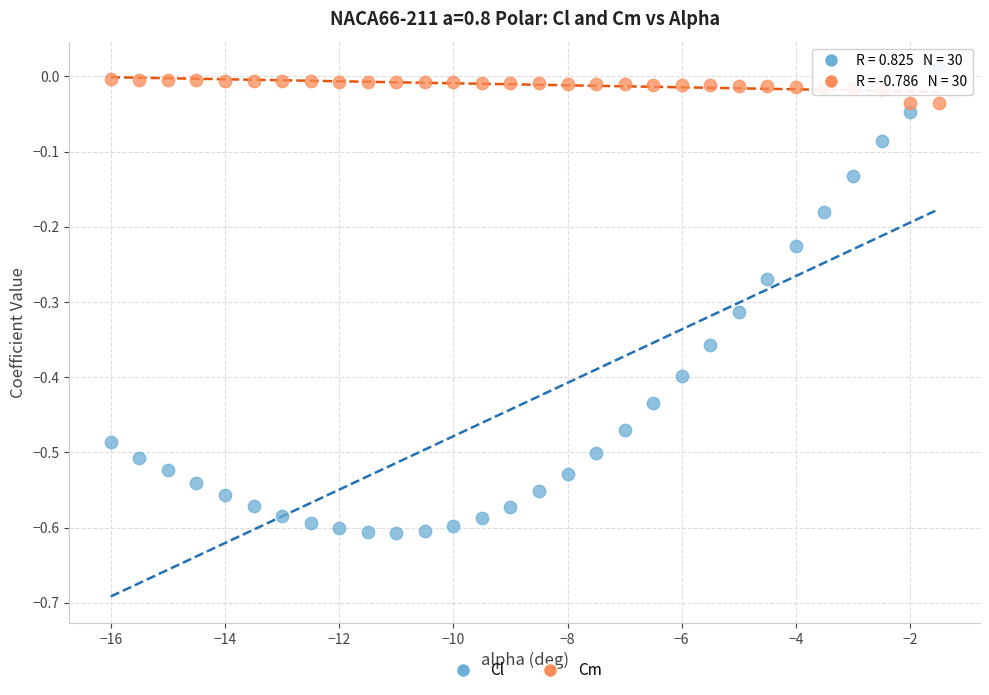

Across all data points, what is the range of Y values (max minus min)?

0.6